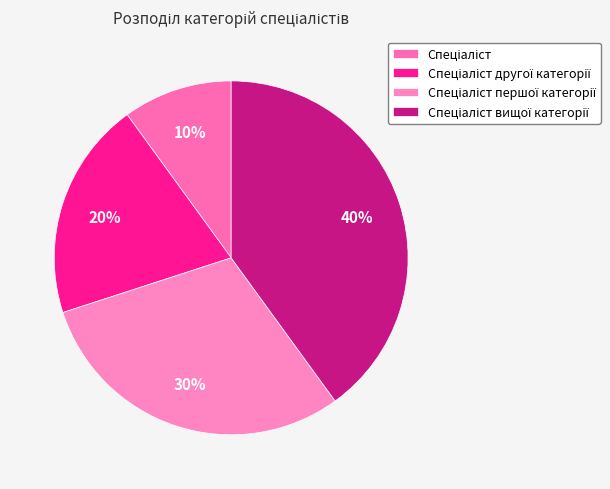

Is there a majority slice in this chart?

No